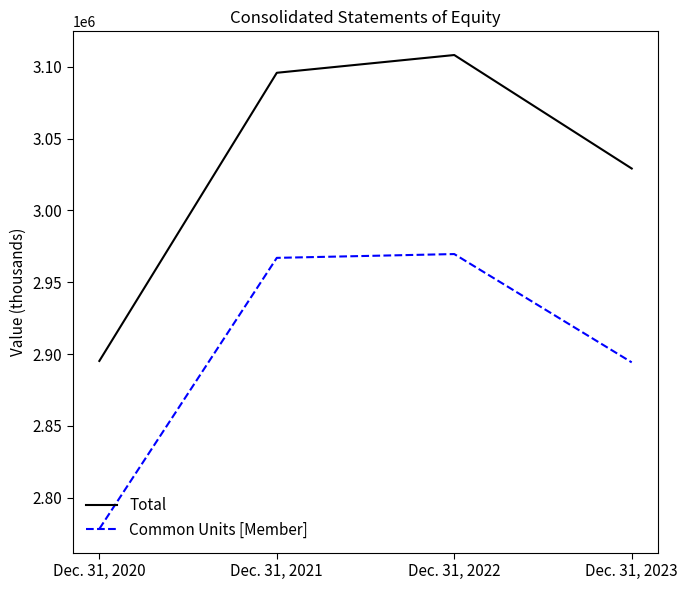

At which category is the sum across all series the highest?

Dec. 31, 2022